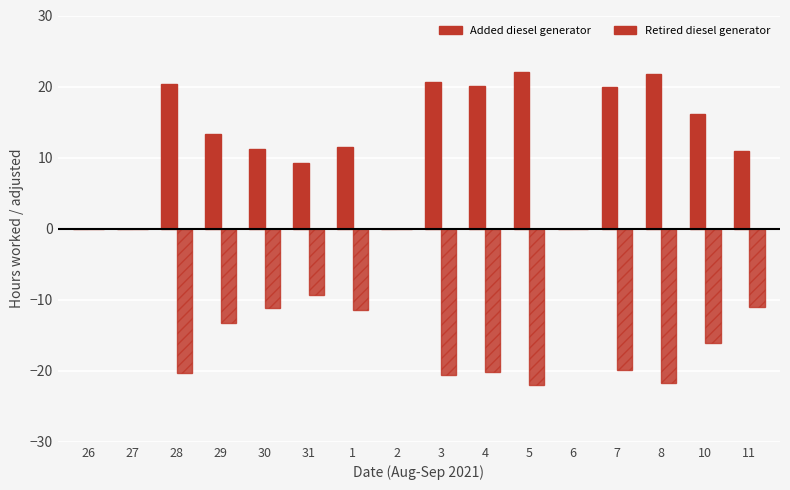

What is the sum of the Retired diesel generator values at 31 and 5?

-31.2